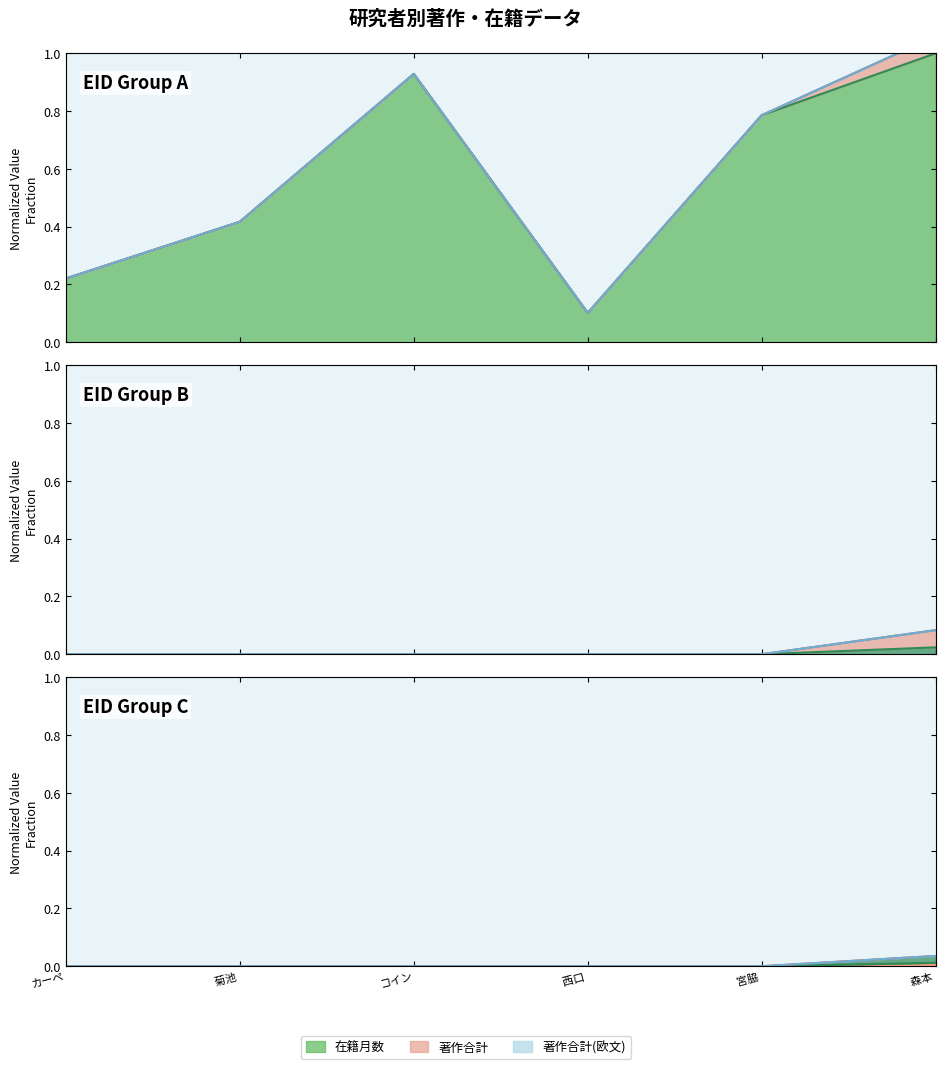

The value of 著作合計 at 菊池 is 0.0. True or false?

True